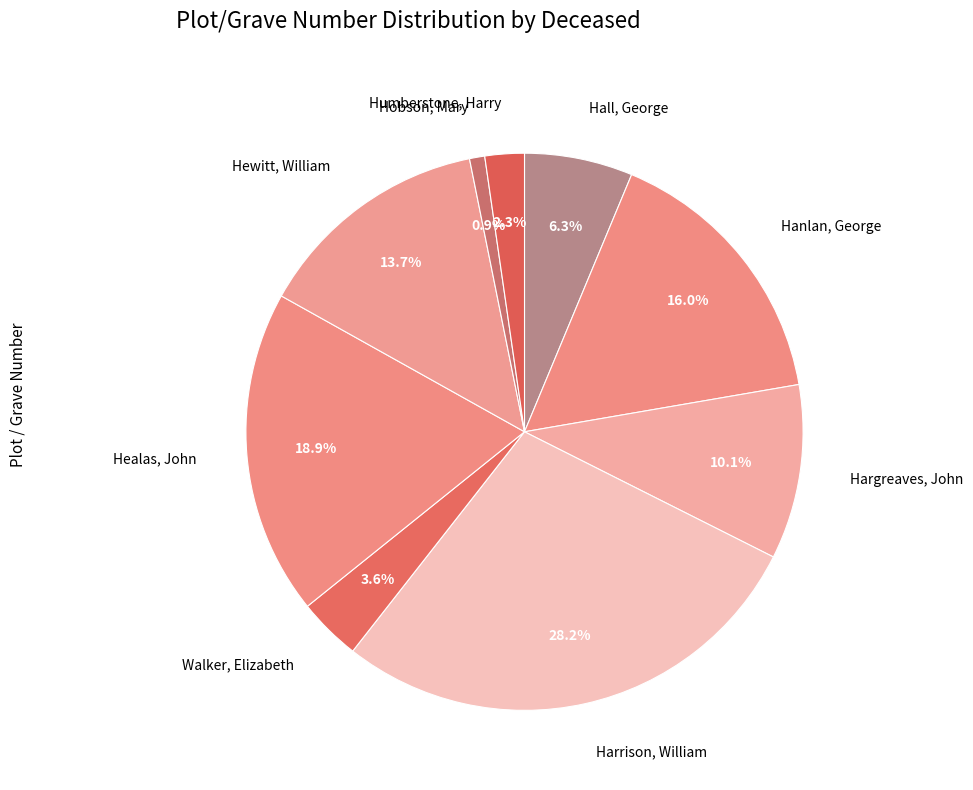

Does any single category account for the majority?

No